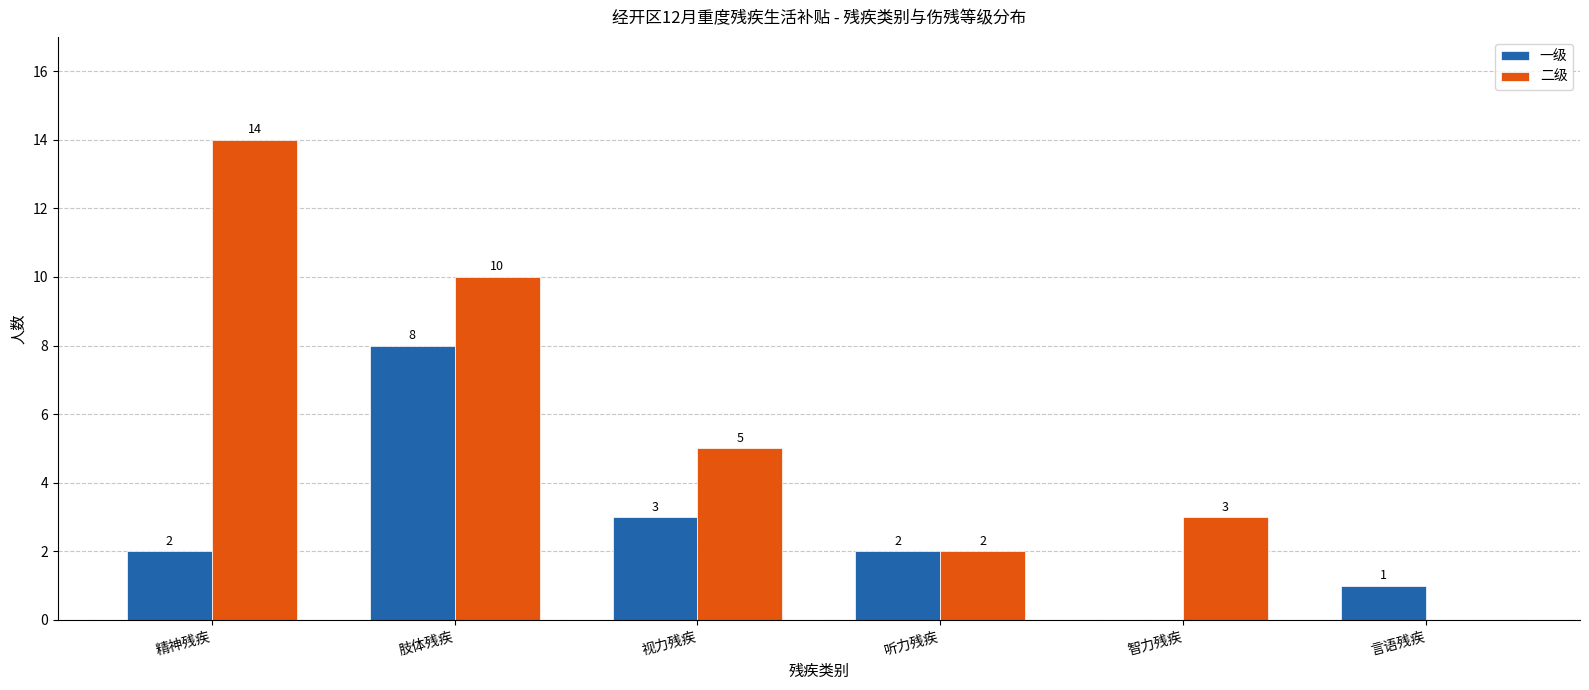

At which category is the sum across all series the highest?

肢体残疾